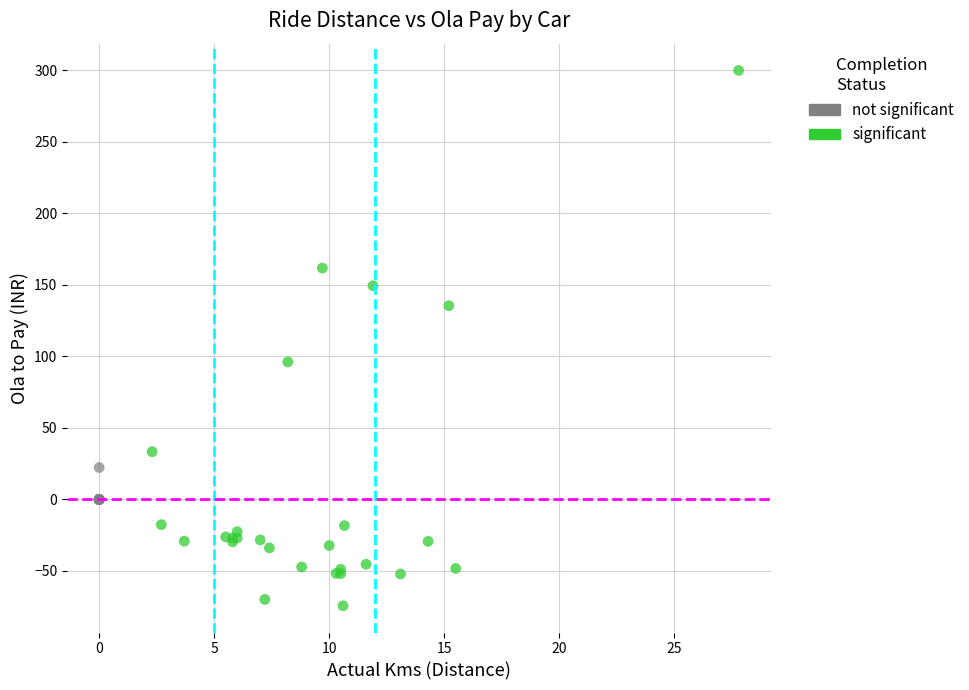

Which series contains the lowest Y value?

significant